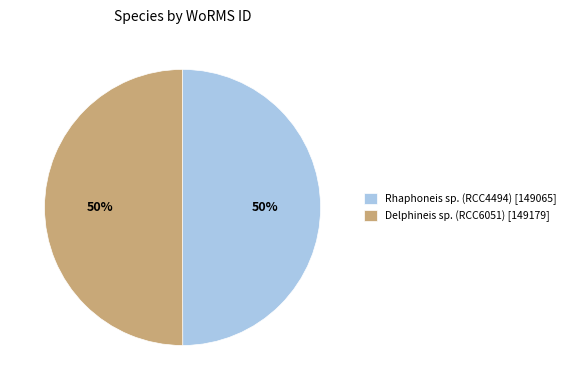

To the nearest percent, what percentage of the pie is Delphineis sp. (RCC6051) [149179]?

50%